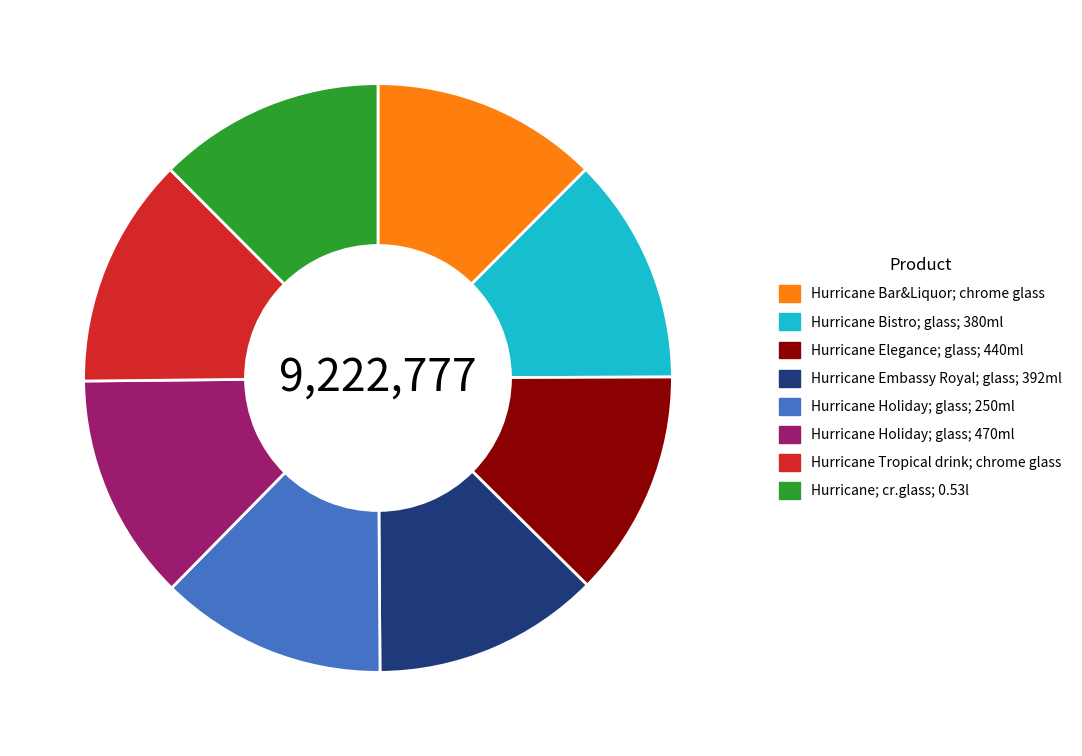

Is the sum of Hurricane Tropical drink; chrome glass and Hurricane Embassy Royal; glass; 392ml greater than half?

No